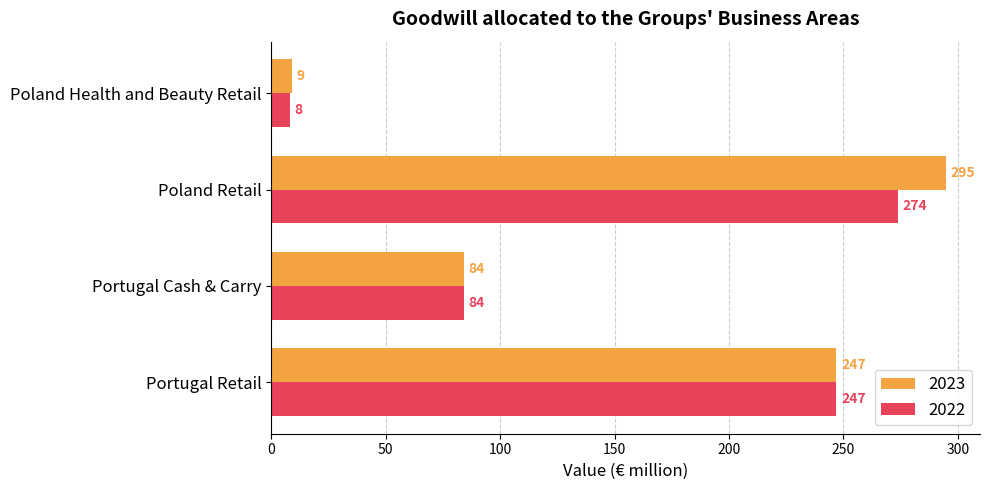

What is the approximate value of 2023 at Poland Health and Beauty Retail, to the nearest 10?

10